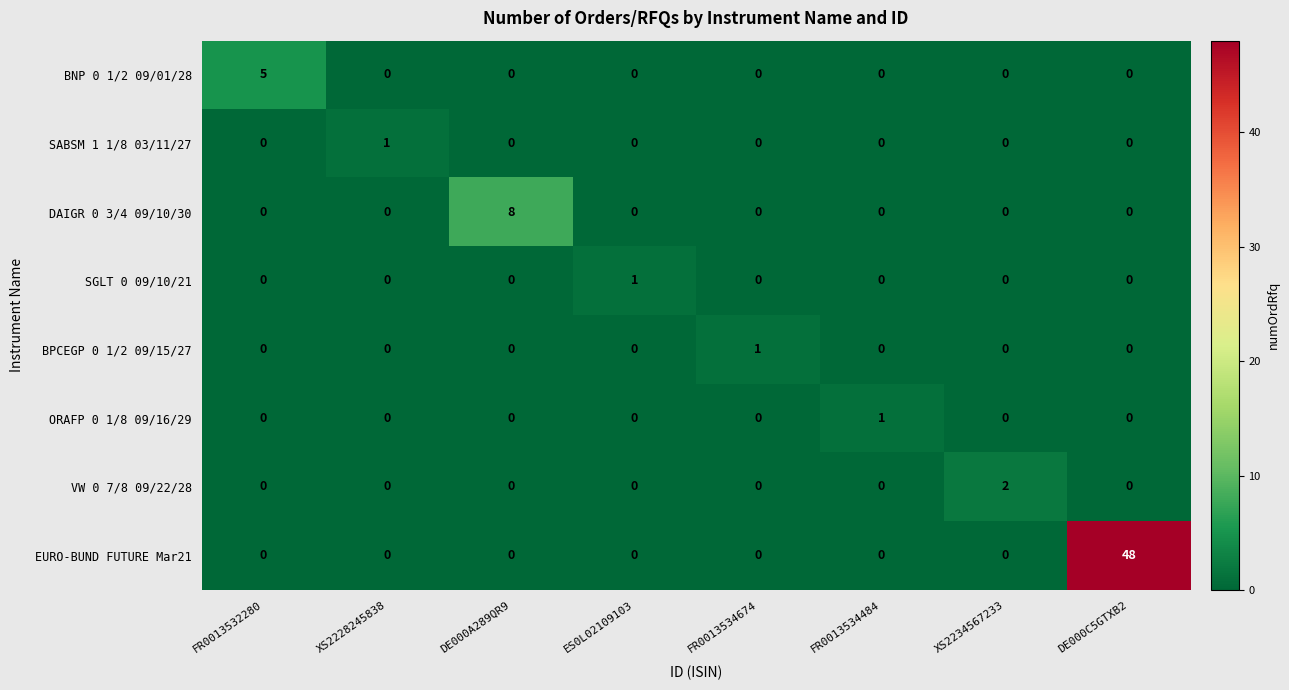

The EURO-BUND FUTURE Mar21 series shows -31 at FR0013534674. True or false?

False